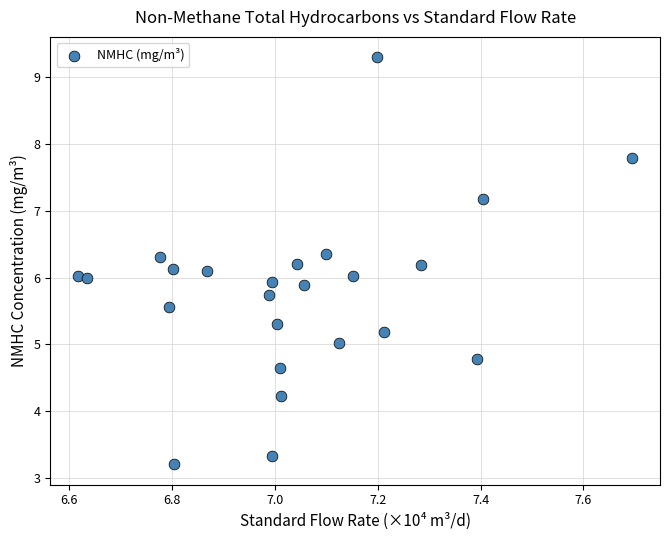

What is the range of X values (max minus min)?

1.1